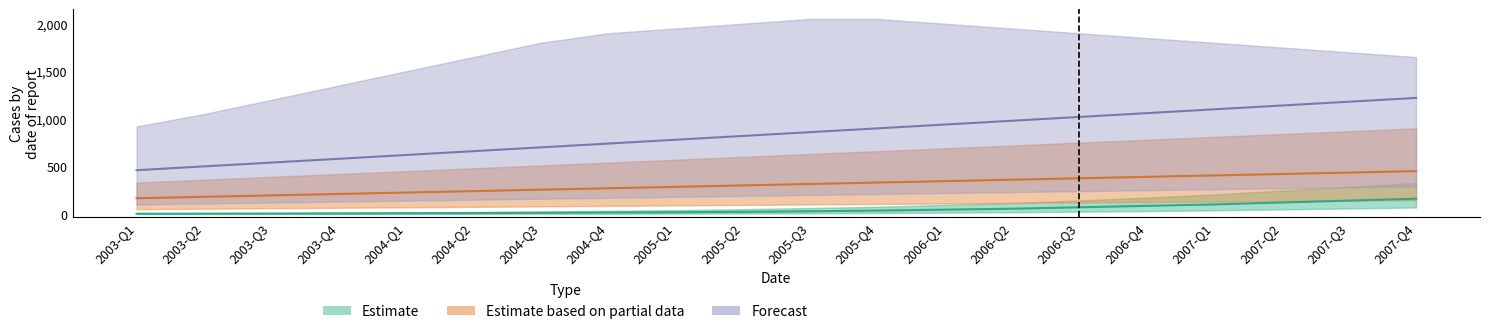

Is it true that Estimate equals 2 at 2003-Q1?

True